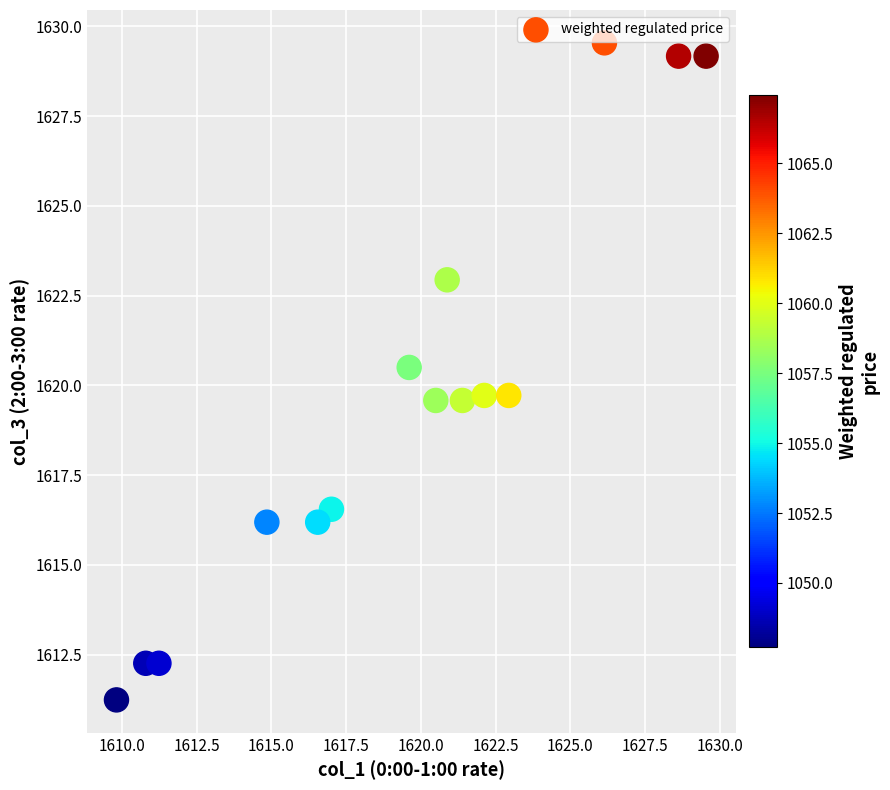

What is the range of X values (max minus min)?

19.7